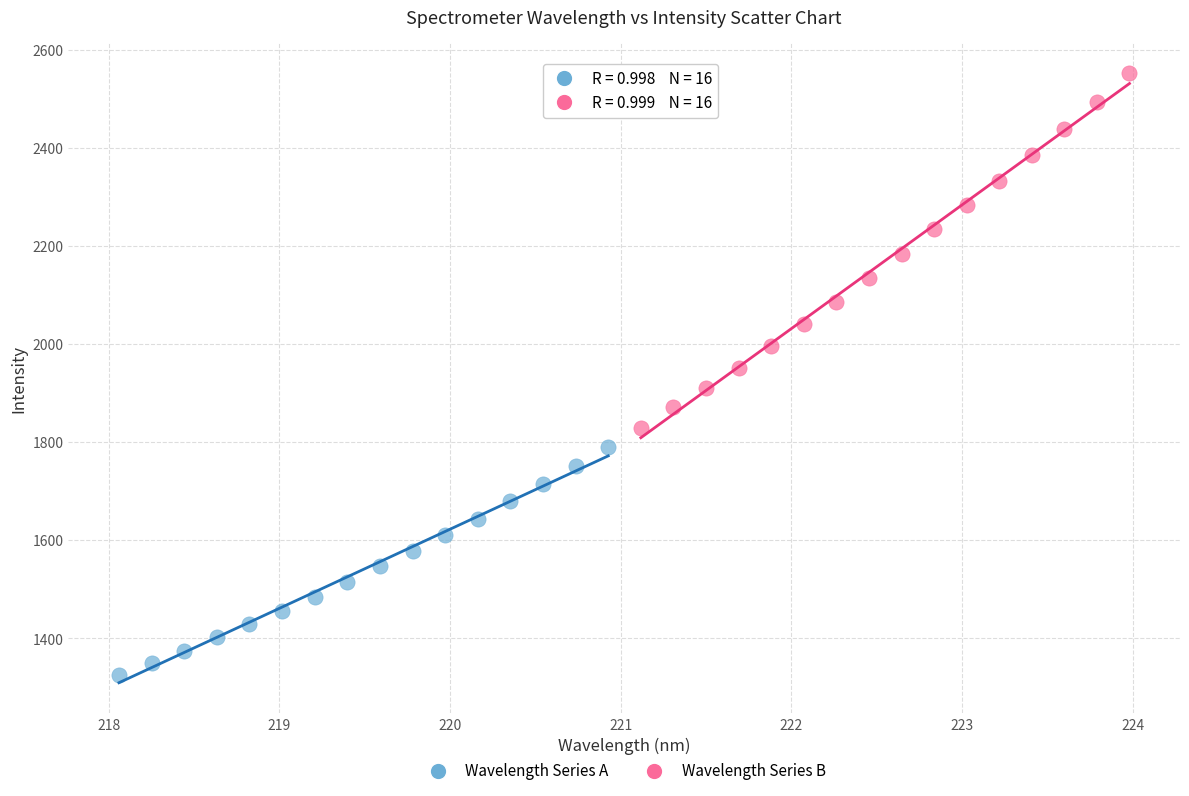

What are all the series names shown in the legend?

Wavelength Series A, Wavelength Series B